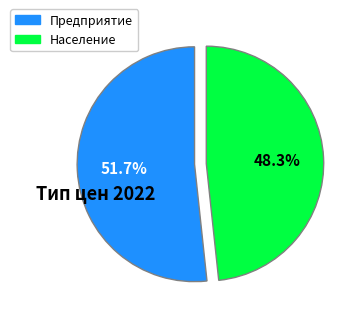

Is the sum of Население and Предприятие greater than half?

Yes